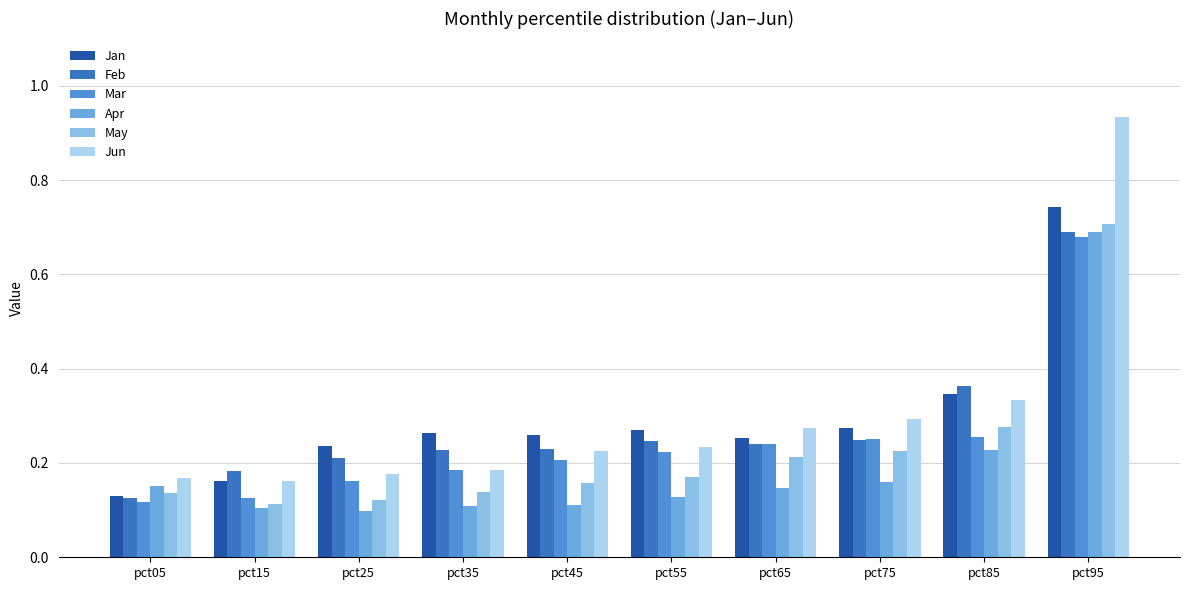

At which category does the chart reach its peak across all series?

pct95